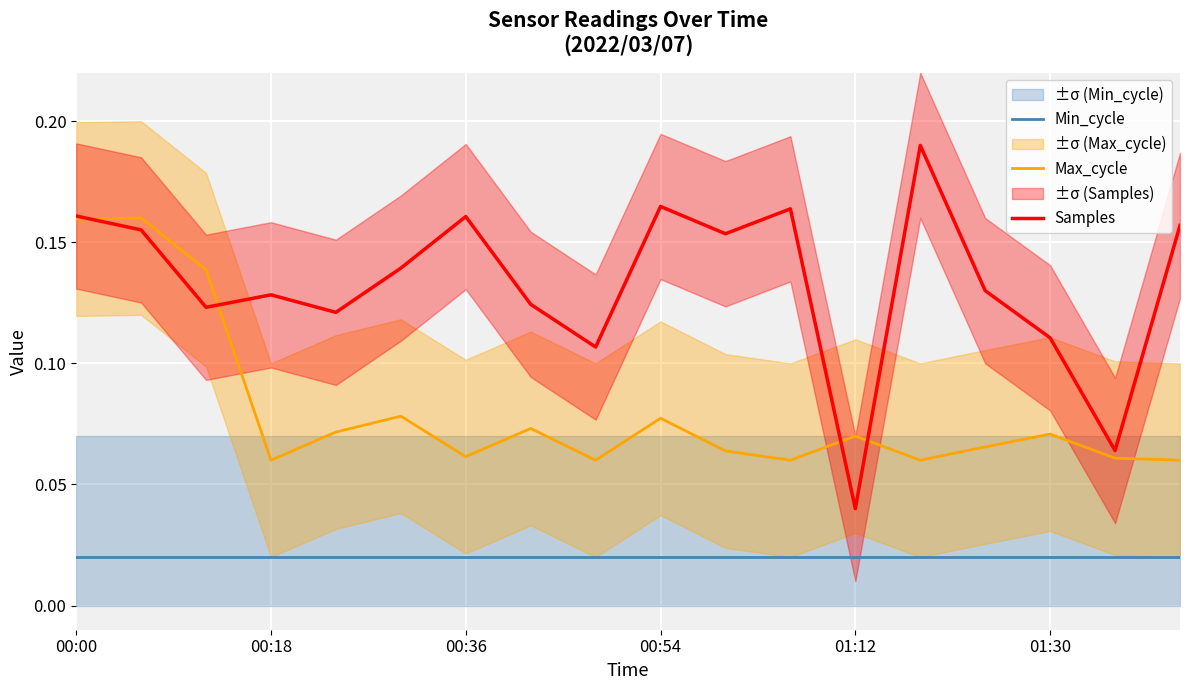

What is the average value of the Samples series?

0.1